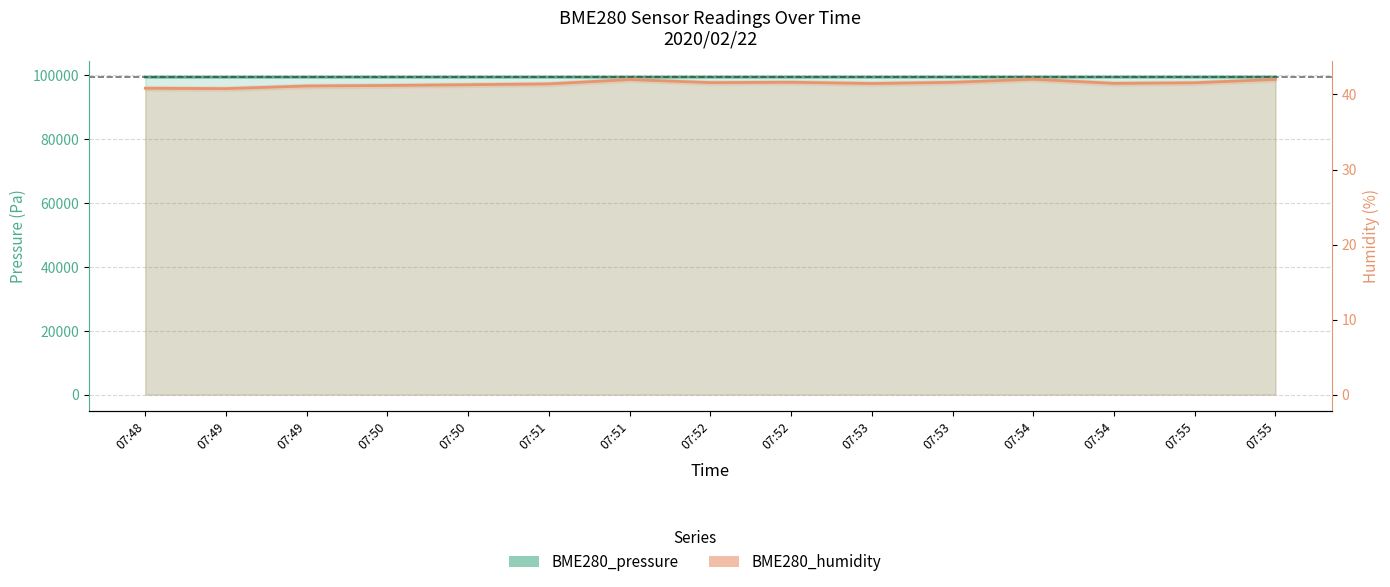

True or false: BME280_pressure and BME280_humidity cross at least once.

False